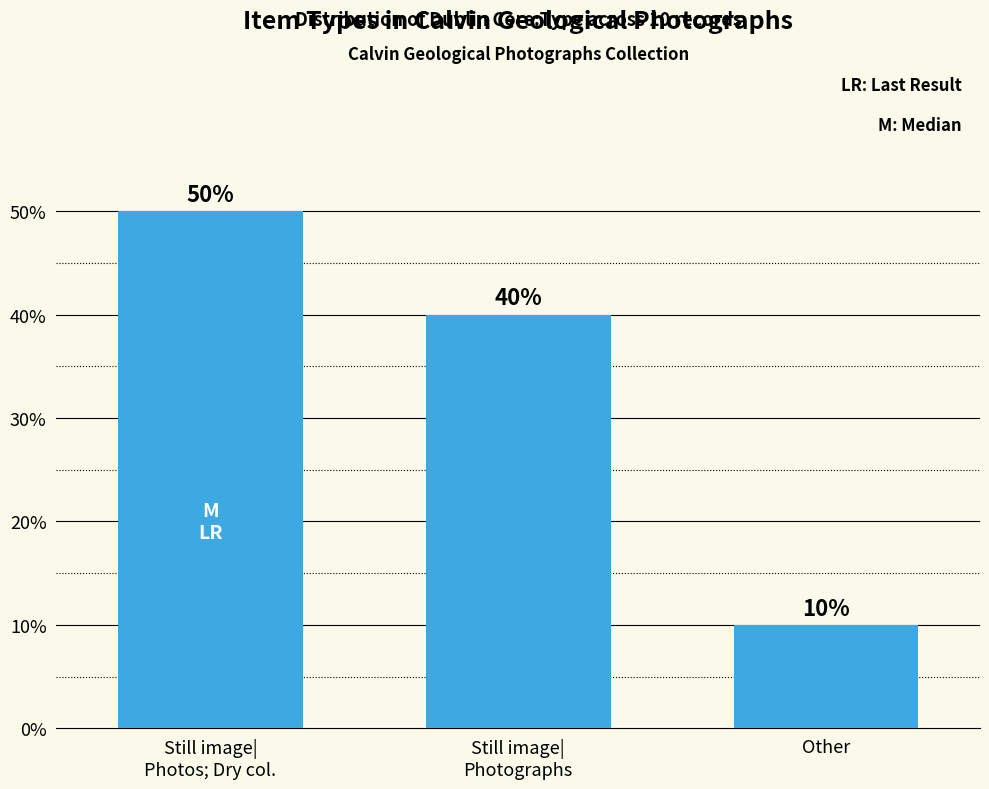

Are the bars horizontal?

No